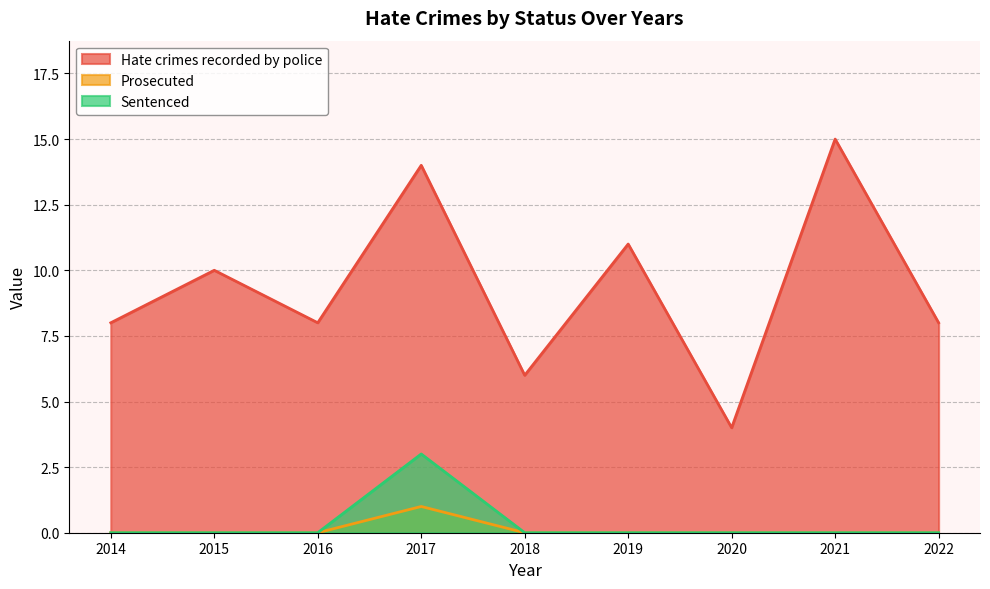

Between 2021 and 2015, which is larger?

2021